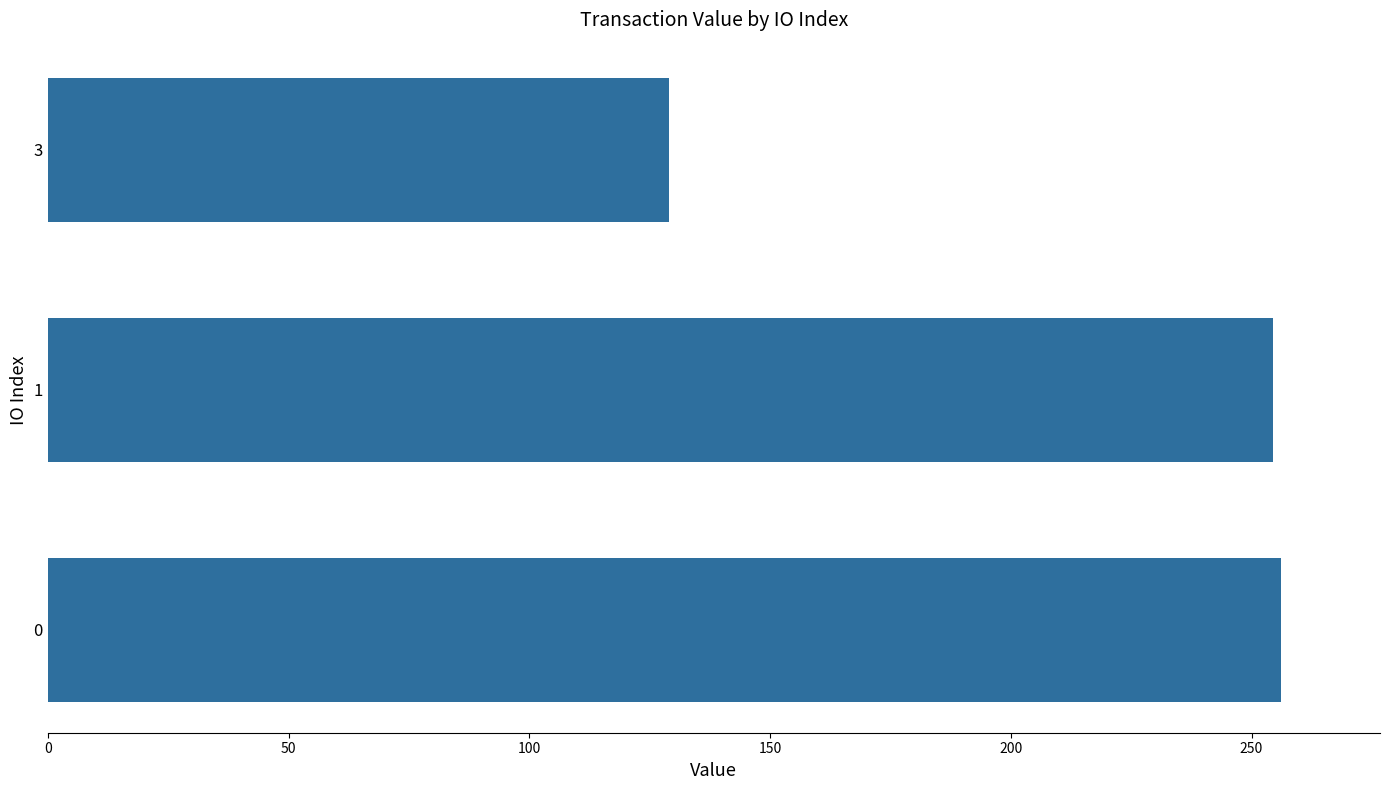

What is the approximate value at 0?

256.2